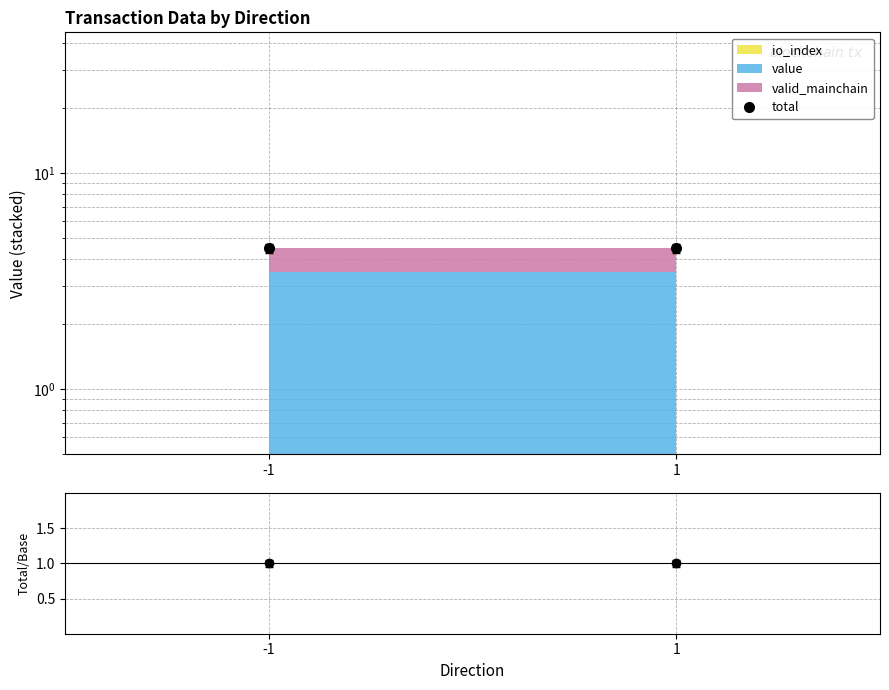

The ratio series shows 1.0 at 1. True or false?

True